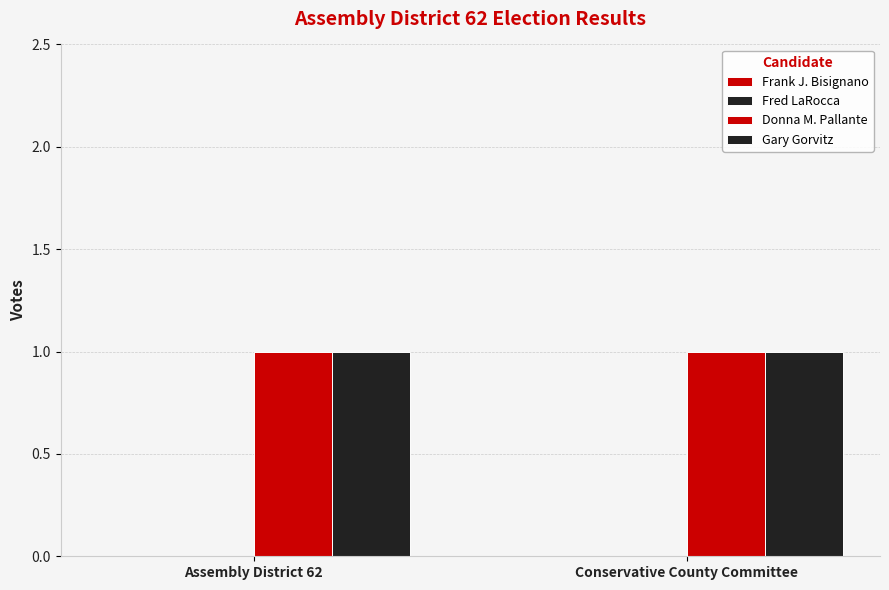

Are the bars grouped side by side (vs. stacked)?

Yes